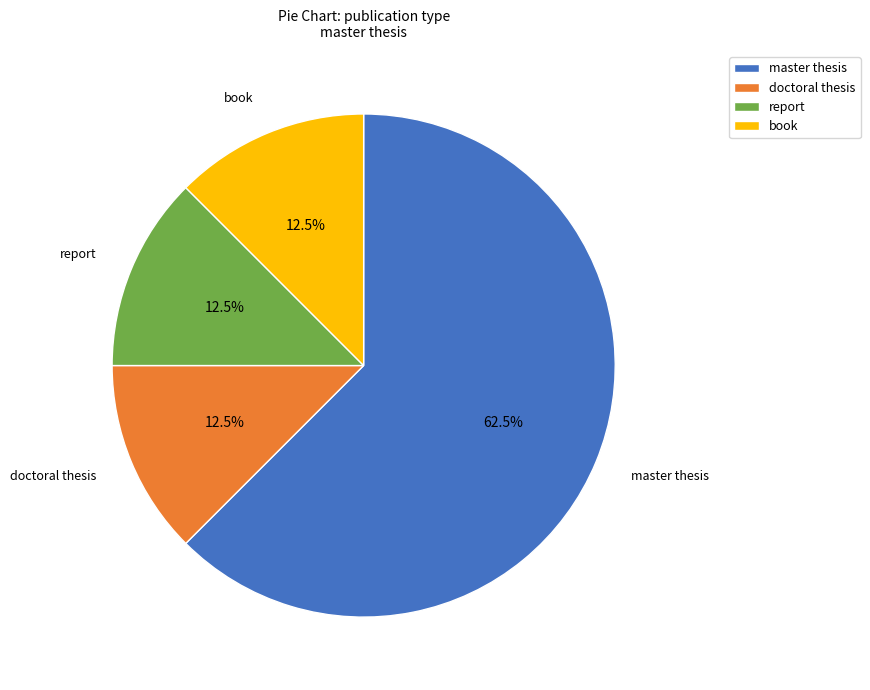

Does any single category account for the majority?

Yes